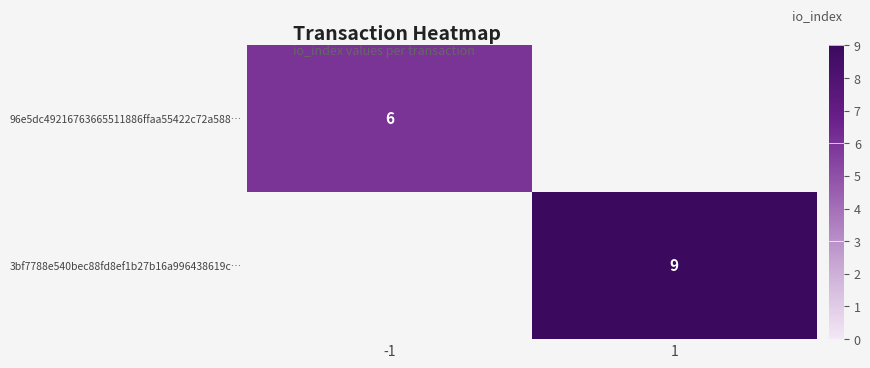

The 3bf7788e540bec88fd8ef1b27b16a996438619c… series shows 9 at 1. True or false?

True